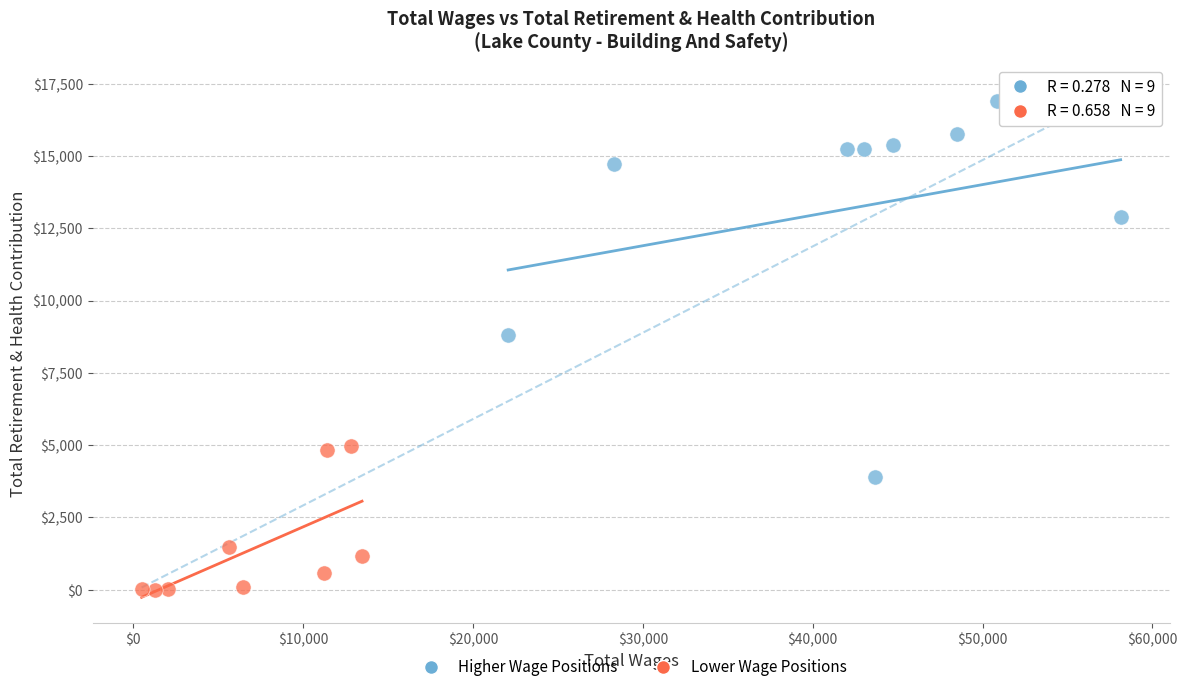

Which series reaches the maximum Y coordinate?

Higher Wage Positions